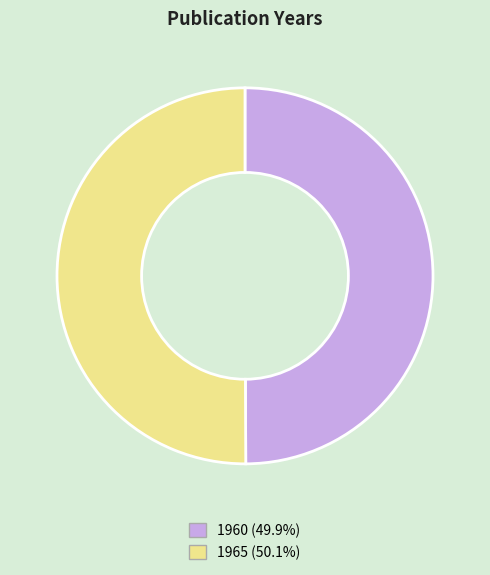

Approximately how many times larger is the value at 1965 compared to 1960?

1.0